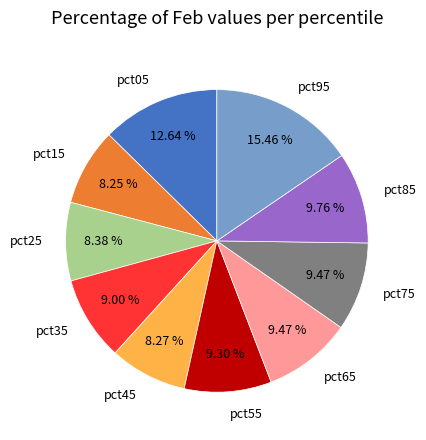

Is there a majority slice in this chart?

No